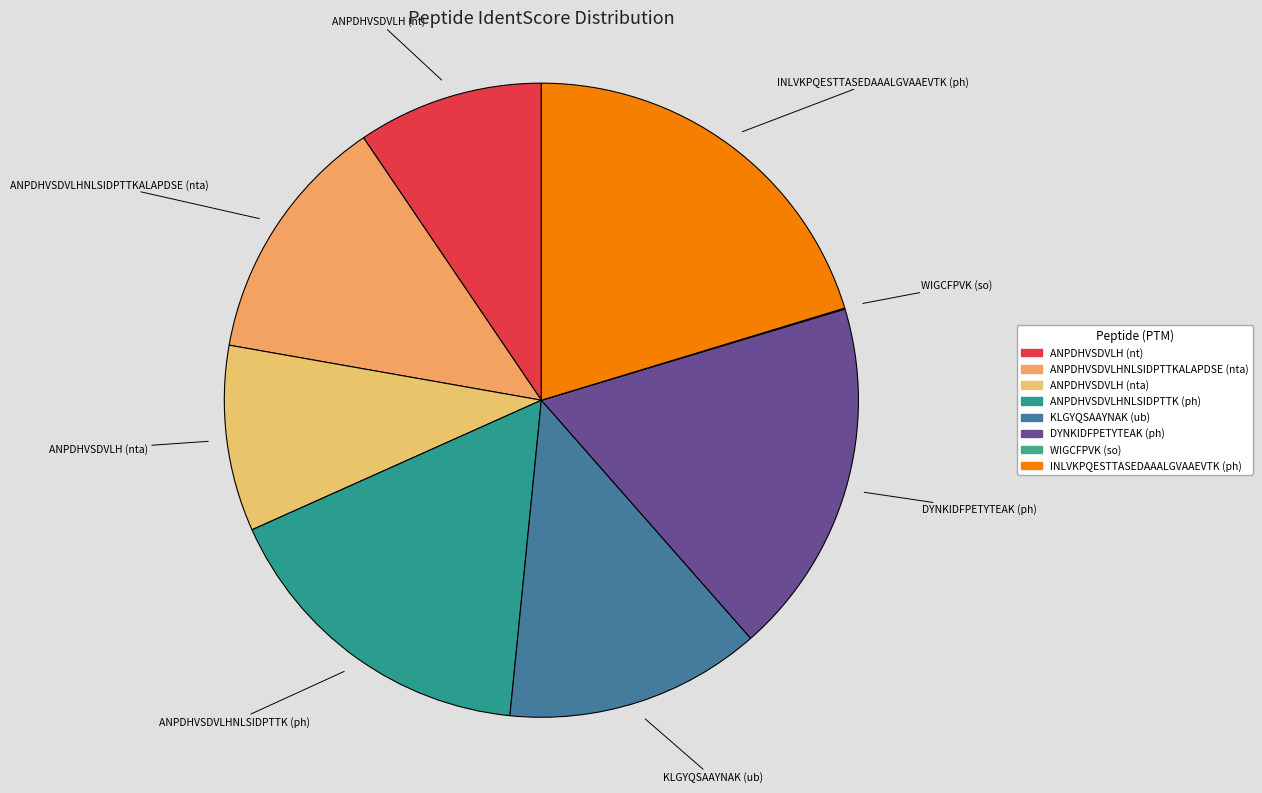

Which has a higher value, ANPDHVSDVLH (nta) or ANPDHVSDVLHNLSIDPTTK (ph)?

ANPDHVSDVLHNLSIDPTTK (ph)